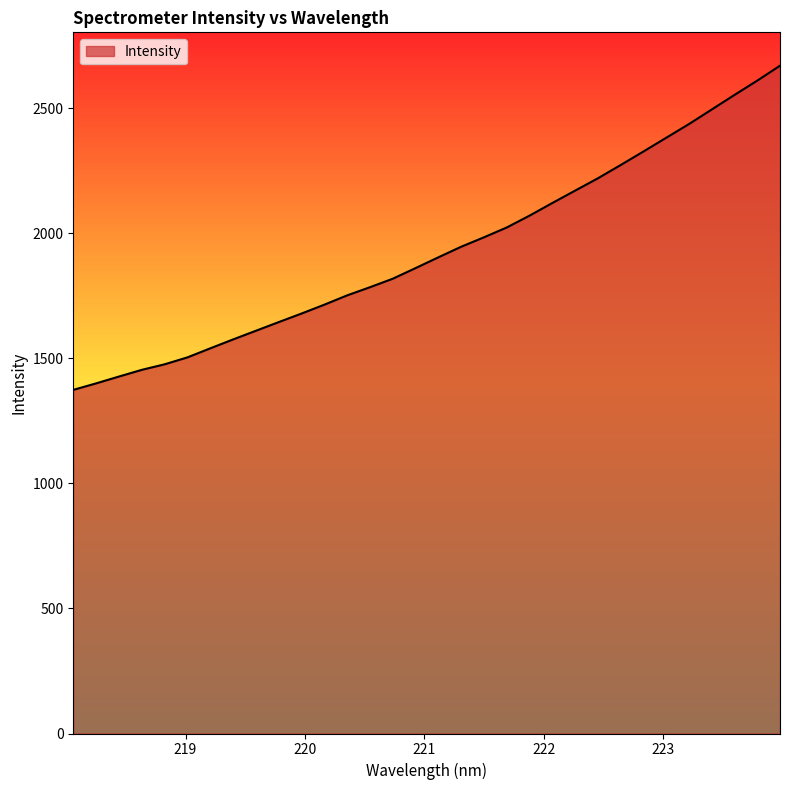

What is the smallest value displayed?

1373.6